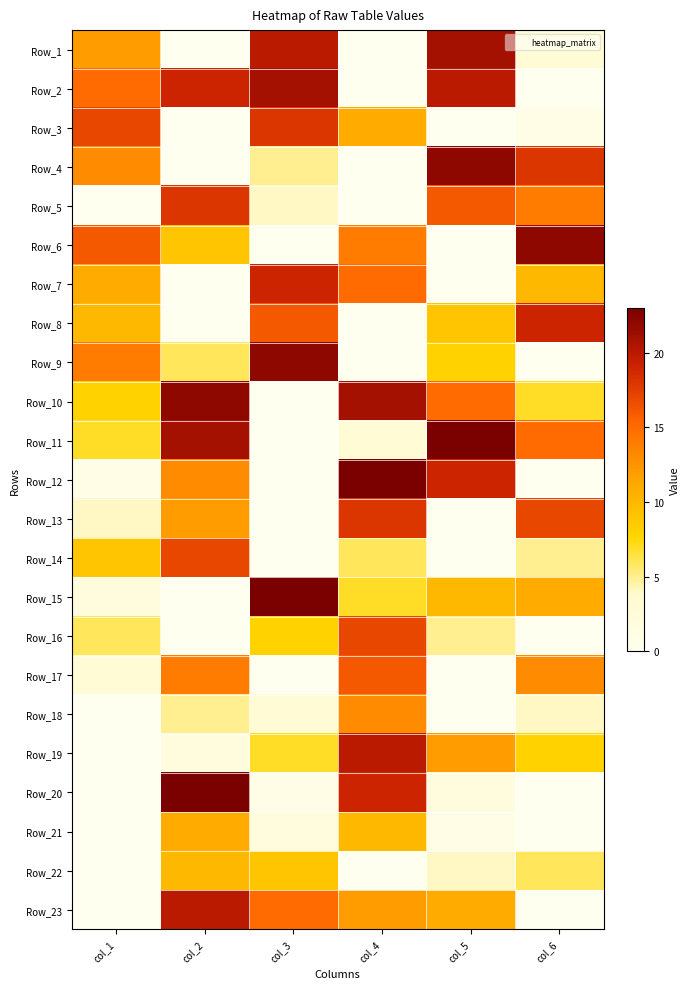

At col_4, list the series in order from smallest to largest.

Row_1, Row_2, Row_4, Row_5, Row_8, Row_9, Row_22, Row_11, Row_14, Row_15, Row_21, Row_3, Row_23, Row_18, Row_6, Row_7, Row_17, Row_16, Row_13, Row_20, Row_19, Row_10, Row_12